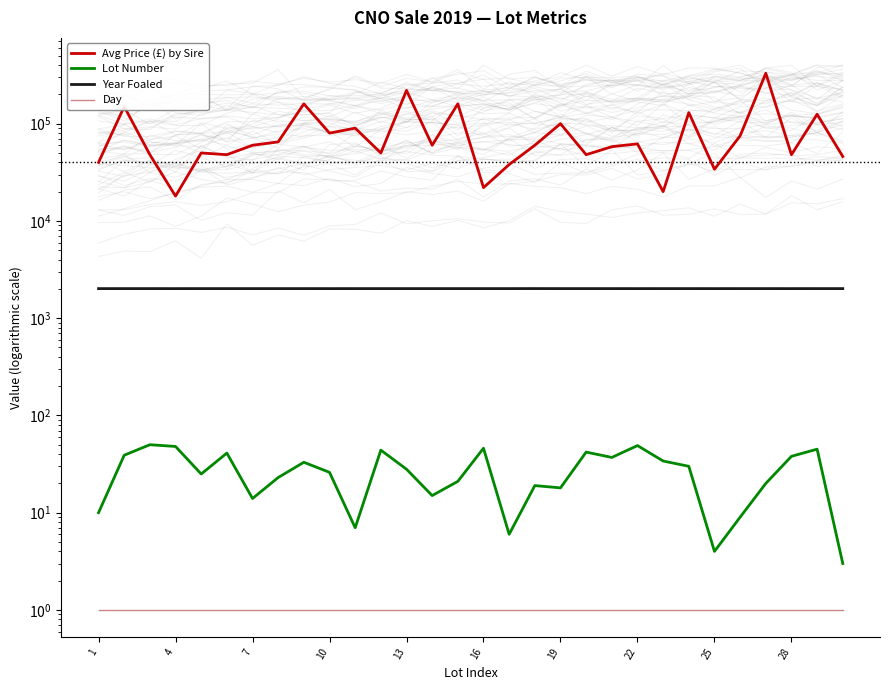

True or false: Lot Number and Avg Price (£) by Sire intersect in this chart.

False